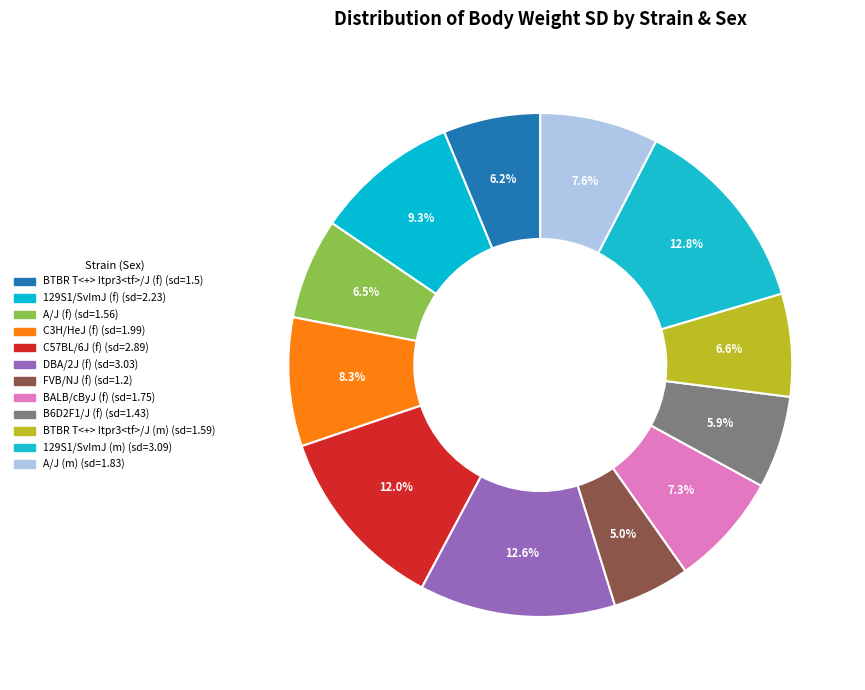

The BALB/cByJ (f) slice represents 7% of the pie. True or false?

True